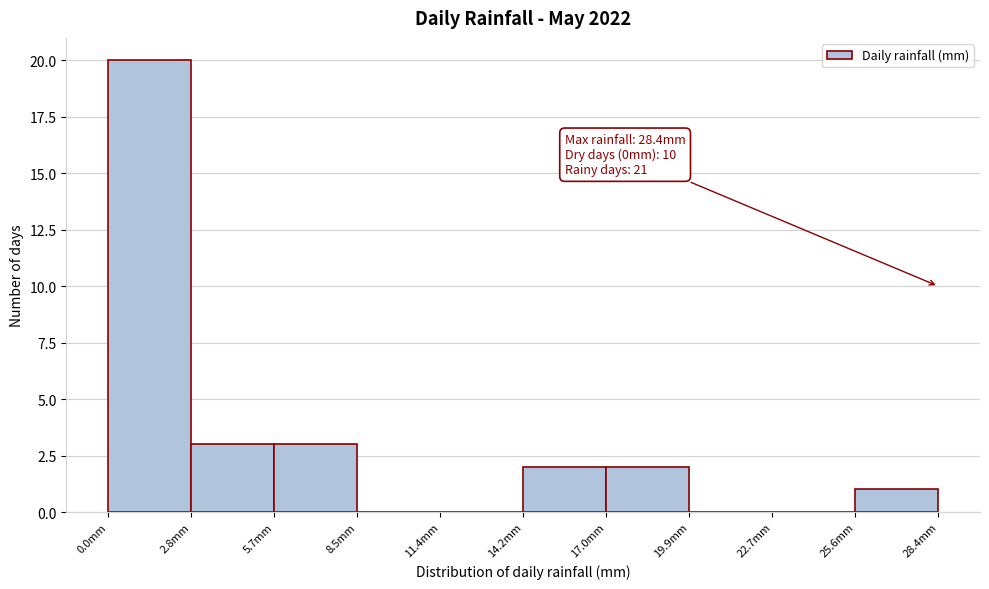

Which range on the x-axis has the tallest bar?

0.0 to 3.0